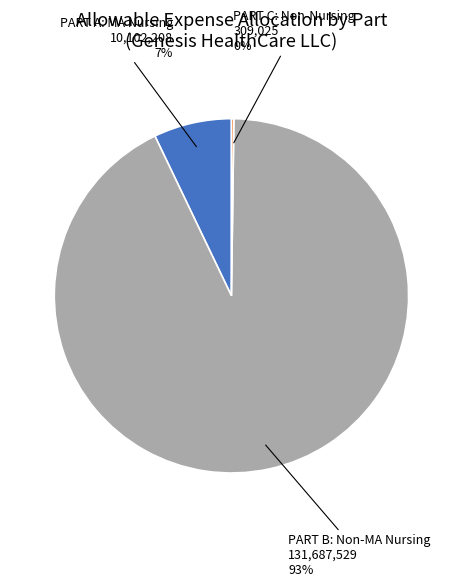

To the nearest percent, what is the average slice percentage?

33%